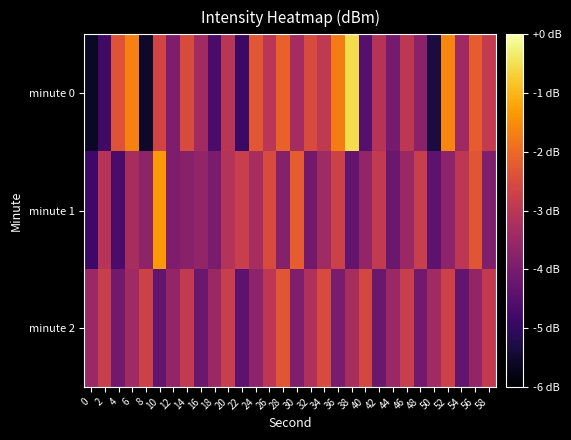

Reading right to left, extract all data points from this chart.

minute 0: 58=-121.9	56=-121.2	54=-122.4	52=-120.6	50=-124.3	48=-122.7	46=-122.0	44=-123.0	42=-122.1	40=-123.5	38=-119.5	36=-120.7	34=-121.9	32=-121.5	30=-122.3	28=-121.1	26=-122.0	24=-121.3	22=-123.9	20=-122.0	18=-123.7	16=-122.4	14=-121.5	12=-122.9	10=-121.6	8=-124.6	6=-120.7	4=-121.4	2=-123.8	0=-124.6
minute 1: 58=-122.9	56=-121.3	54=-122.0	52=-122.7	50=-123.4	48=-121.8	46=-122.5	44=-123.2	42=-121.9	40=-122.6	38=-123.3	36=-121.7	34=-122.4	32=-123.1	30=-121.2	28=-122.8	26=-121.5	24=-122.3	22=-121.8	20=-122.1	18=-123.0	16=-122.6	14=-122.8	12=-122.9	10=-120.3	8=-122.7	6=-122.3	4=-123.7	2=-122.0	0=-123.8
minute 2: 58=-121.9	56=-122.6	54=-123.3	52=-121.7	50=-122.4	48=-123.1	46=-121.8	44=-122.5	42=-123.2	40=-121.6	38=-122.3	36=-123.0	34=-121.5	32=-122.2	30=-122.9	28=-121.3	26=-122.0	24=-122.7	22=-123.4	20=-121.8	18=-122.5	16=-123.2	14=-121.9	12=-122.6	10=-123.3	8=-121.7	6=-122.4	4=-123.1	2=-121.8	0=-122.5